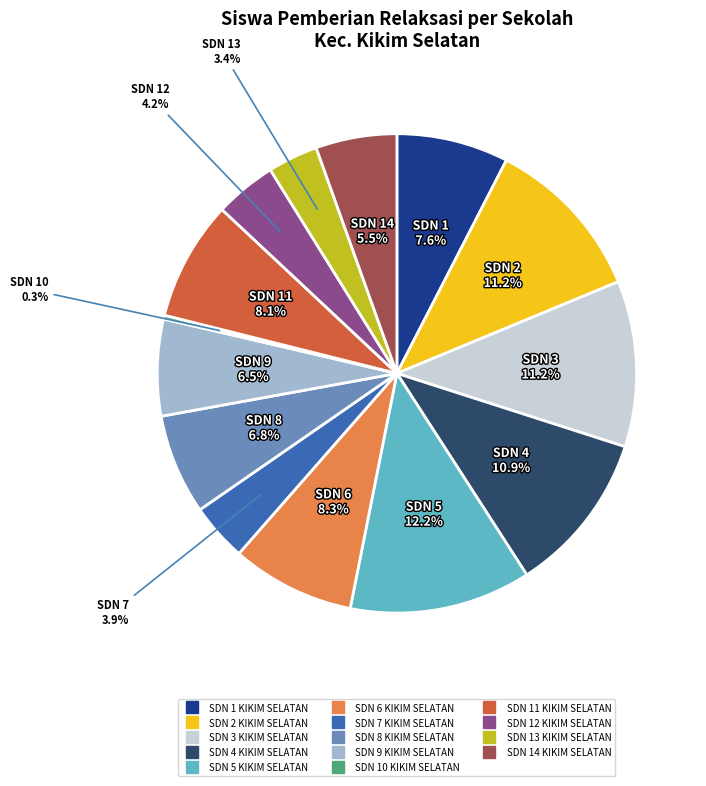

The SDN 1 KIKIM SELATAN slice represents 8% of the pie. True or false?

True